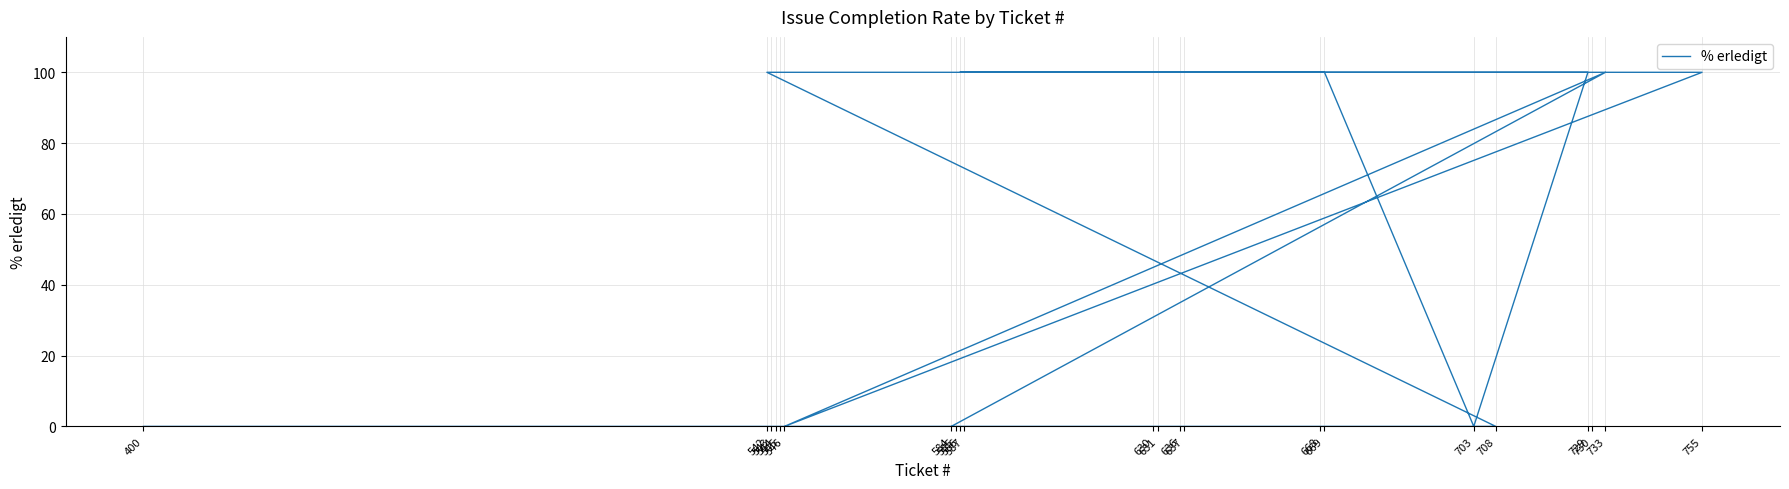

How many points are lower than both their immediate neighbors (excluding endpoints)?

2